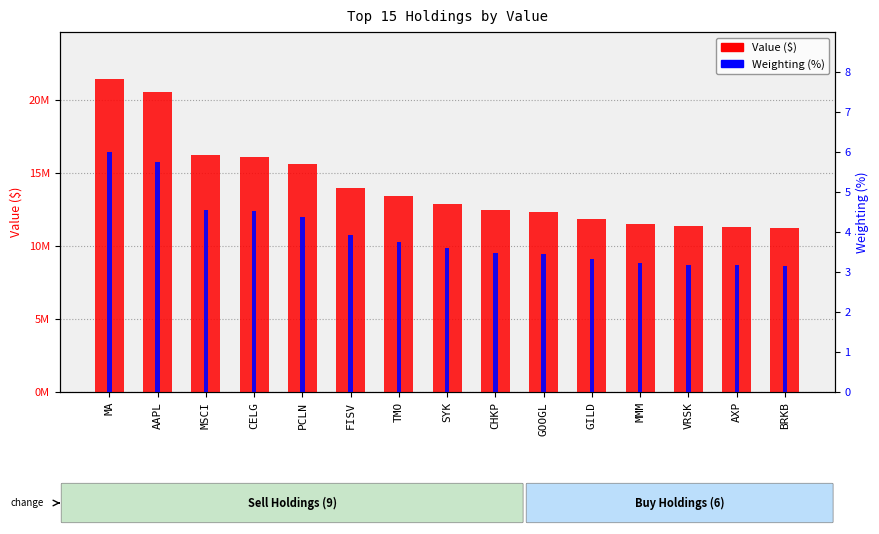

How many categories are shown in the chart?

15